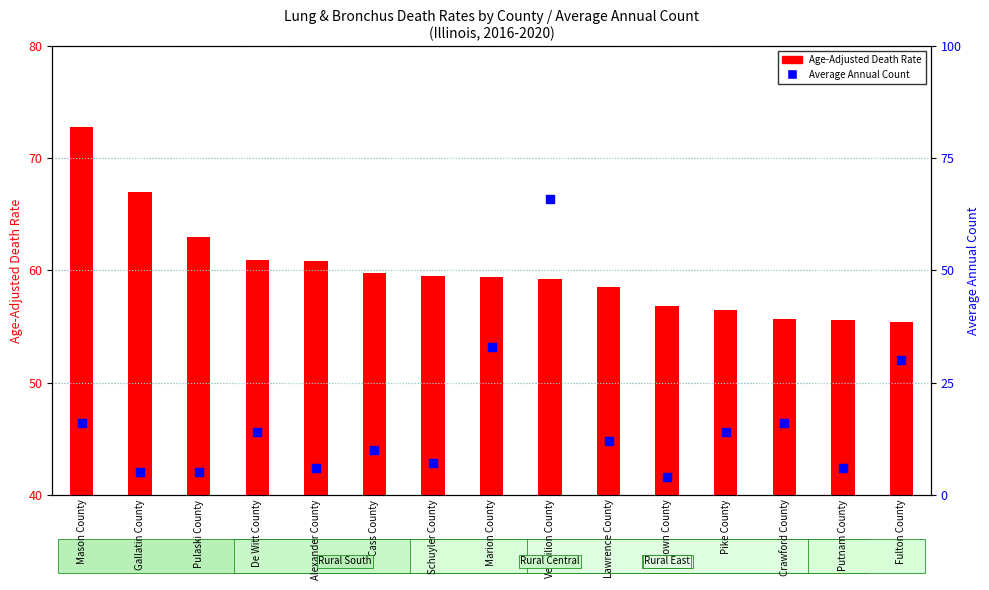

Which series reaches the minimum Y coordinate?

Average Annual Count